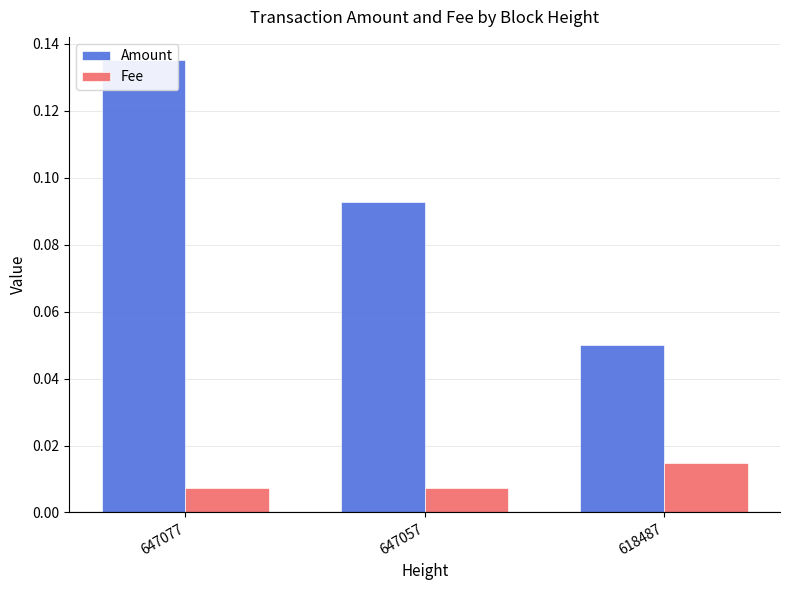

The value of Fee at 647077 is 0.0. True or false?

False